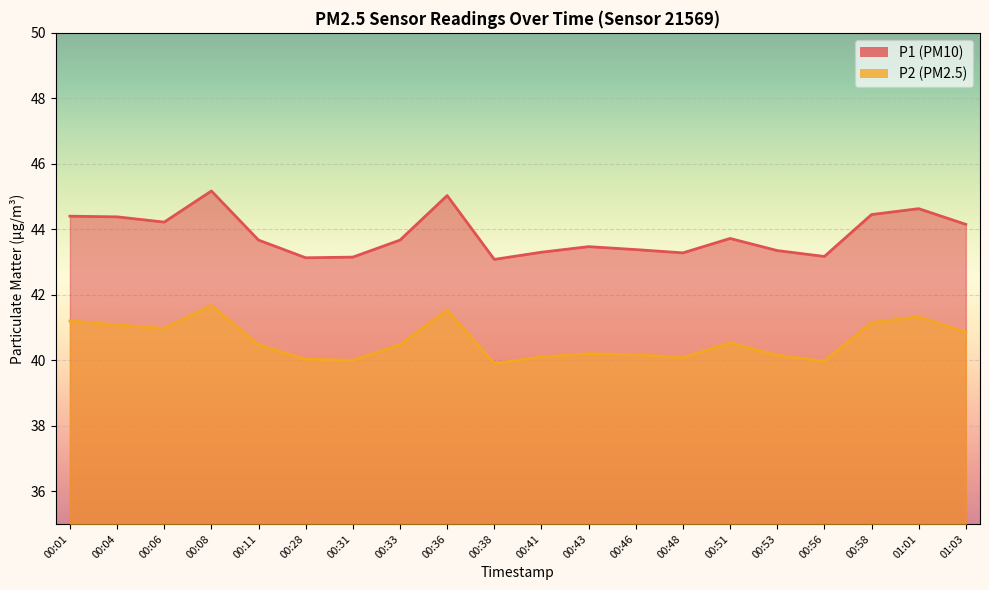

Is it true that P1 equals 44.1 at 01:03?

True